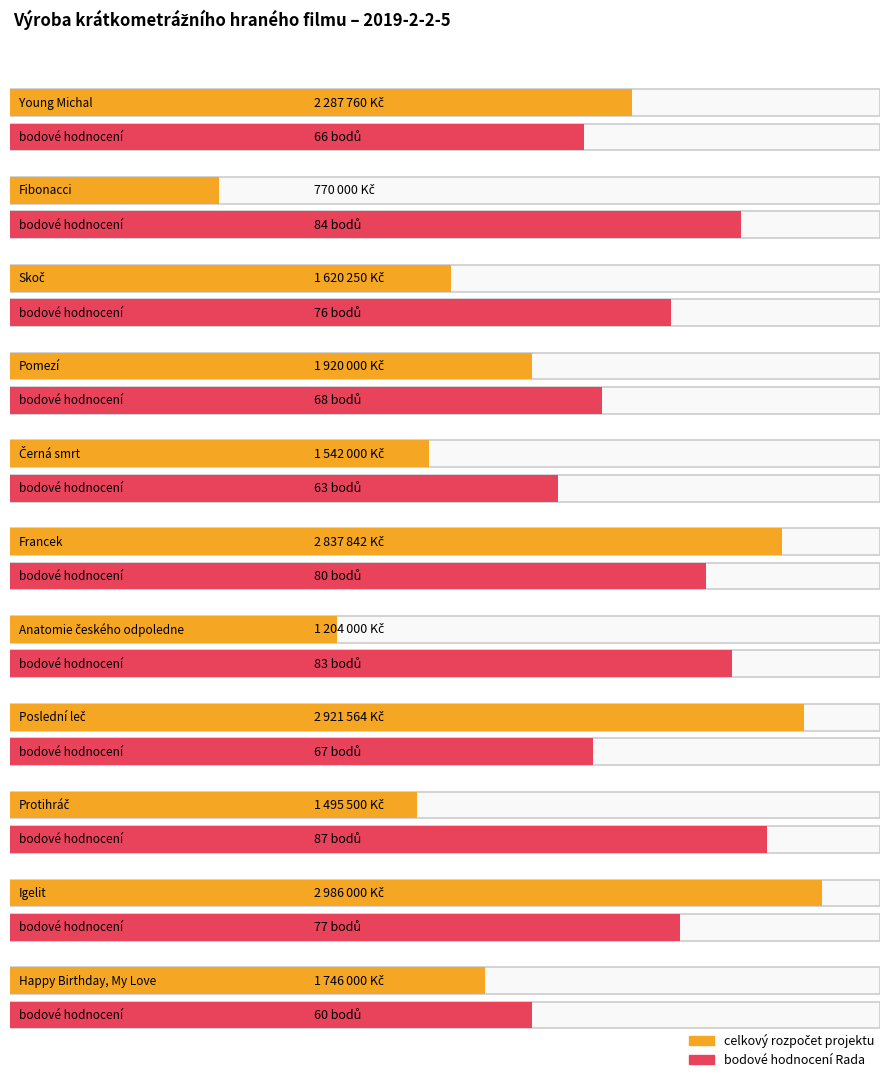

How many bars are there in each group?

2